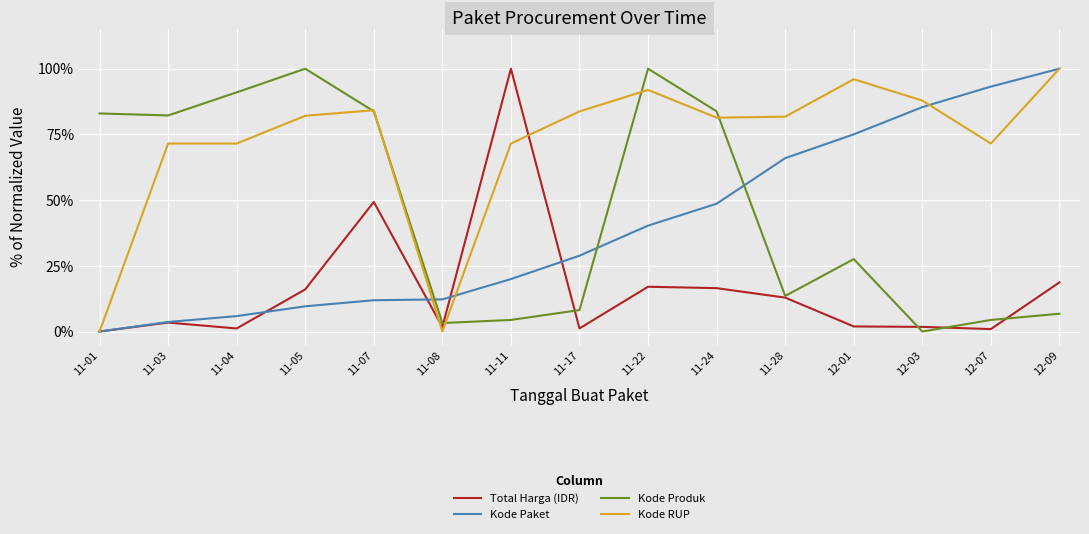

The Kode Paket series shows 11.9 at 11-07. True or false?

True